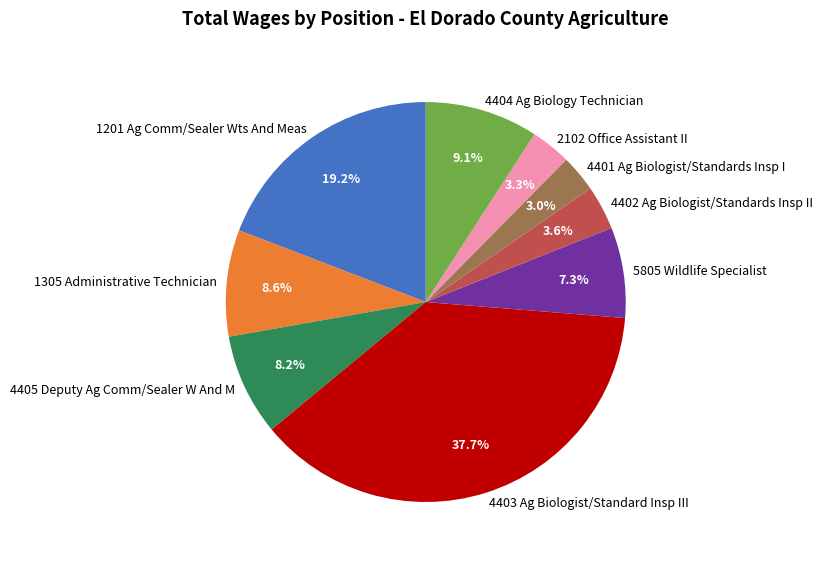

How many slices are in this pie chart?

9